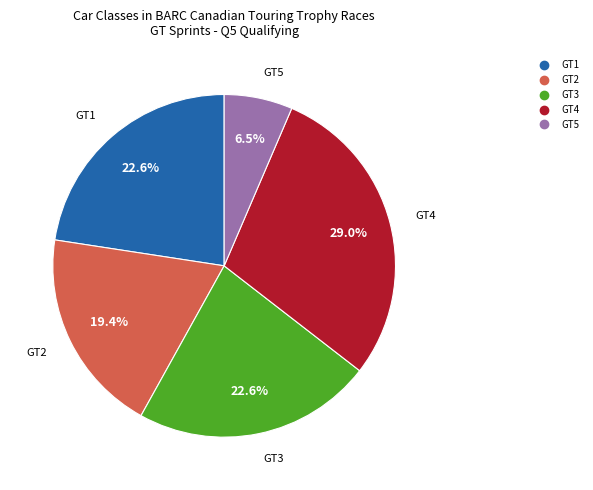

Does GT1 represent more than half of the total?

No